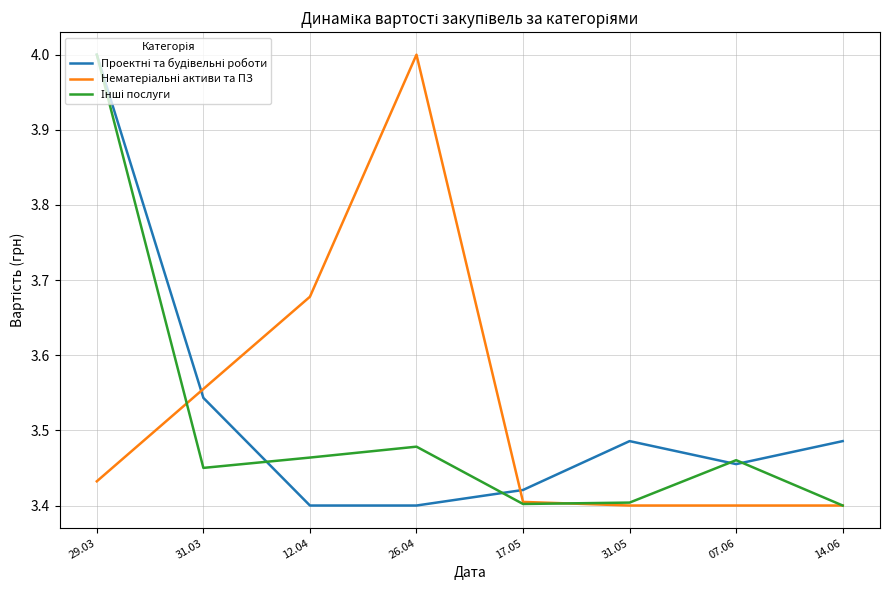

What position from the left is 29.03?

1